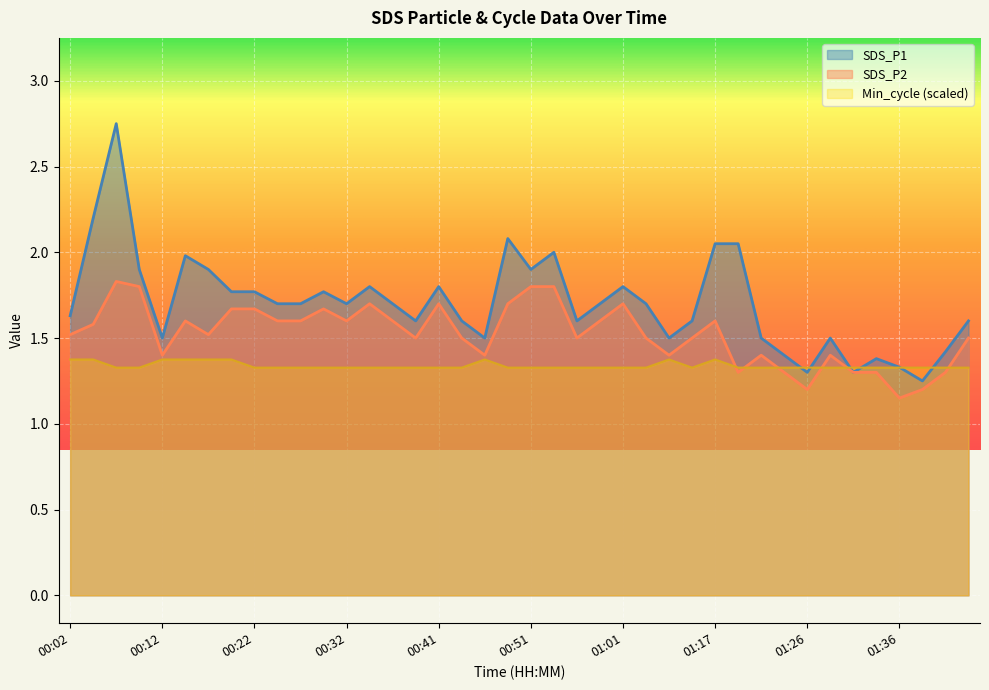

Which series ends up on top after the final intersection of SDS_P2 and Min_cycle?

SDS_P2